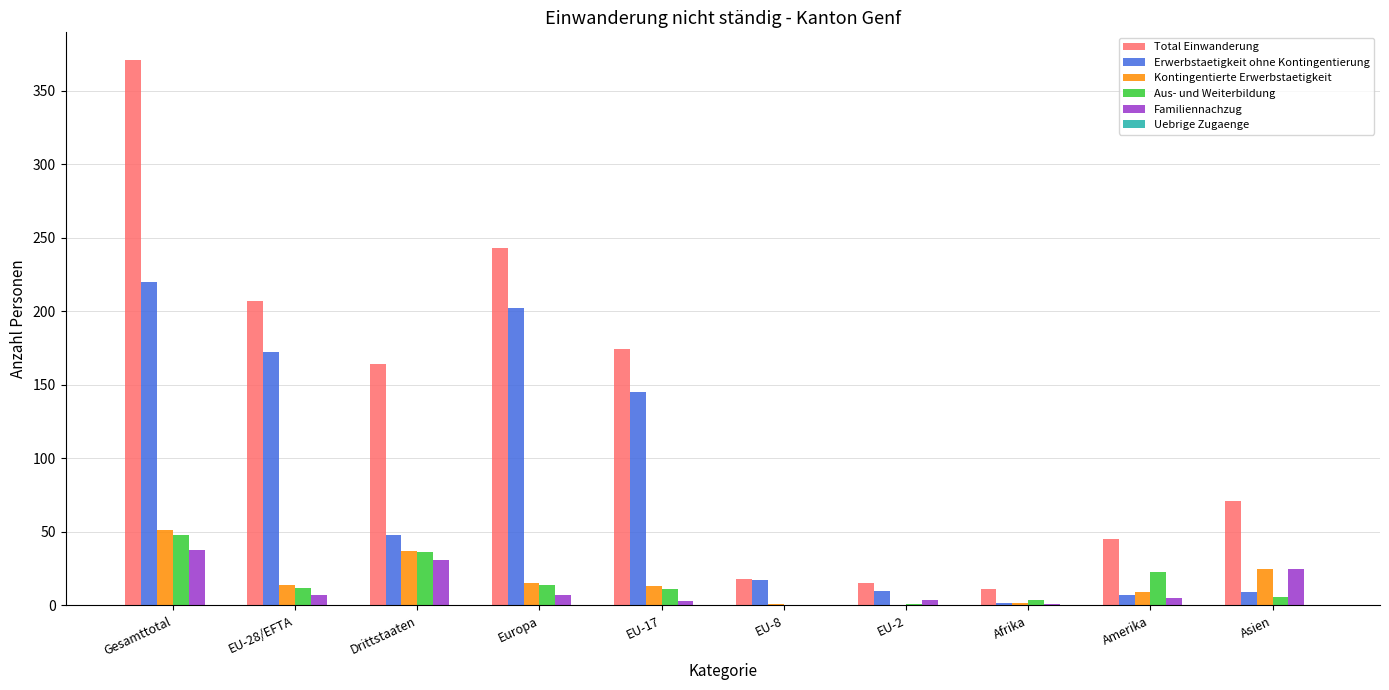

Between Gesamttotal and Drittstaaten, which series saw the biggest shift?

Total Einwanderung